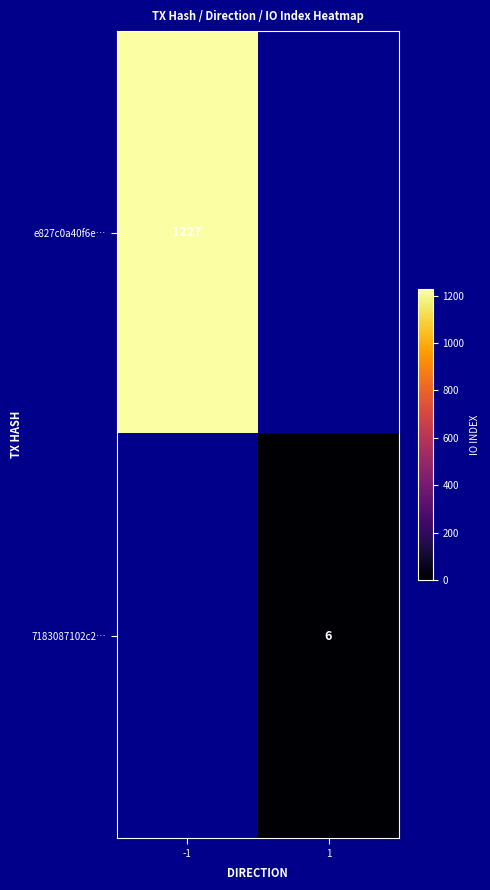

The 7183087102c2… series shows 4 at 1. True or false?

False